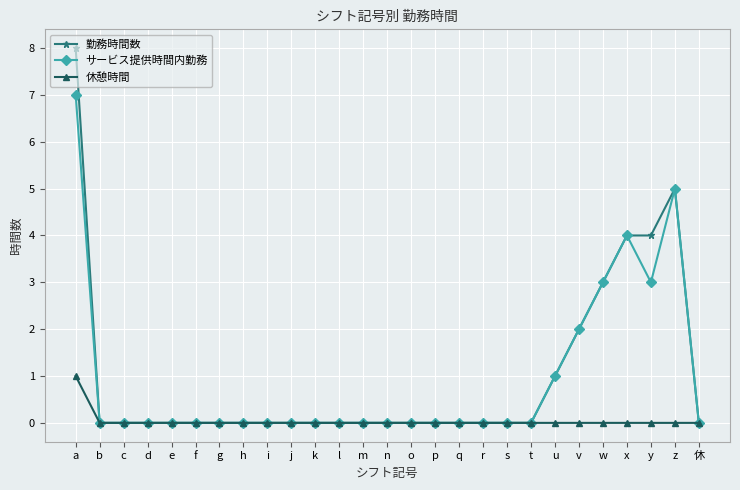

Reading left to right, extract all data points from this chart.

勤務時間数: 8	0	0	0	0	0	0	0	0	0	0	0	0	0	0	0	0	0	0	0	1	2	3	4	4	5	0
サービス提供時間内勤務: 7	0	0	0	0	0	0	0	0	0	0	0	0	0	0	0	0	0	0	0	1	2	3	4	3	5	0
休憩時間: 1	0	0	0	0	0	0	0	0	0	0	0	0	0	0	0	0	0	0	0	0	0	0	0	0	0	0